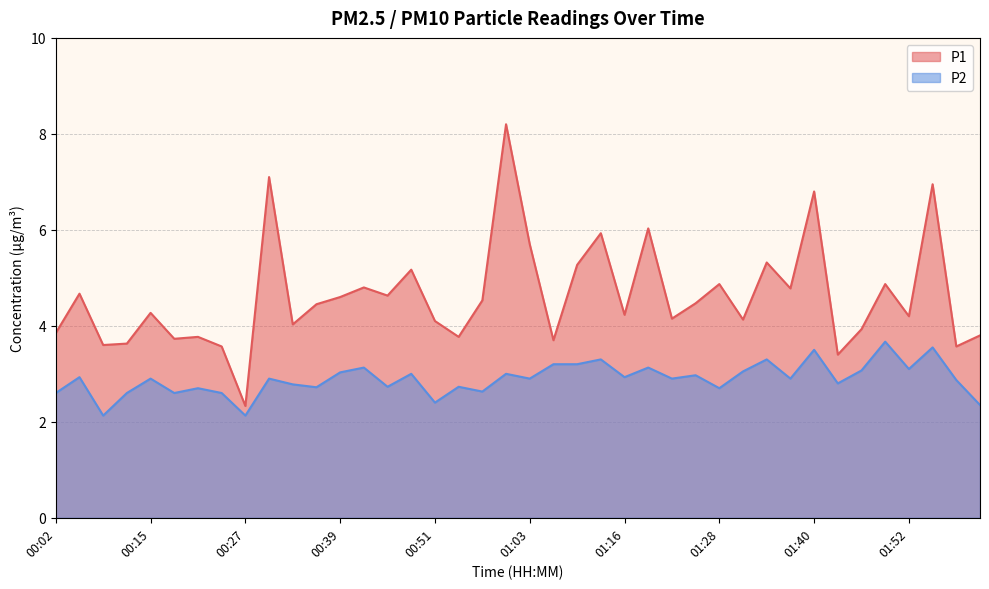

What is the difference between the maximum and minimum values in the P2 series?

1.5